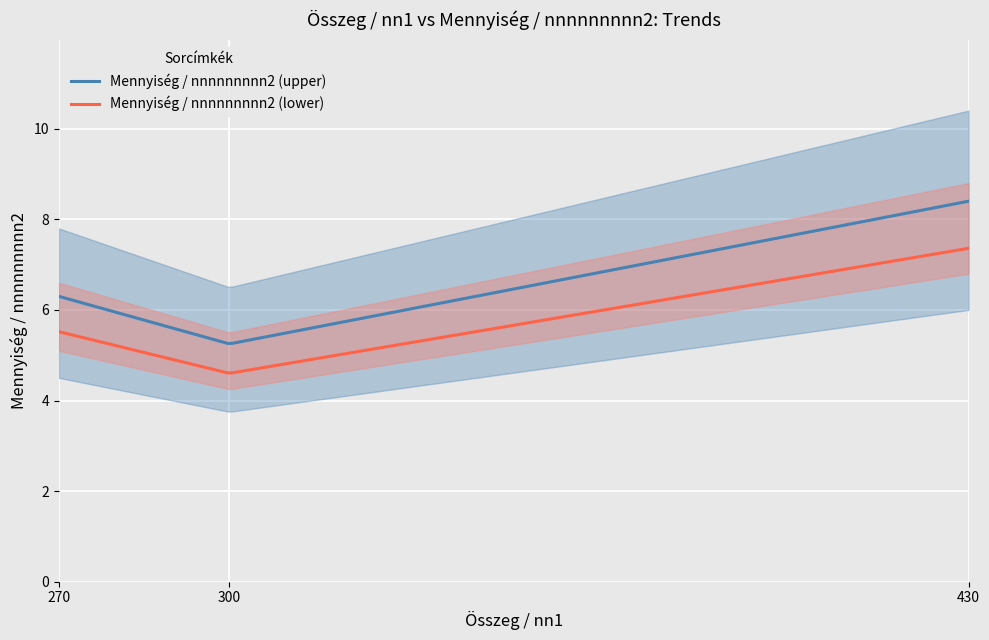

The chart shows a value of 8 at nnnnnnn. True or false?

False